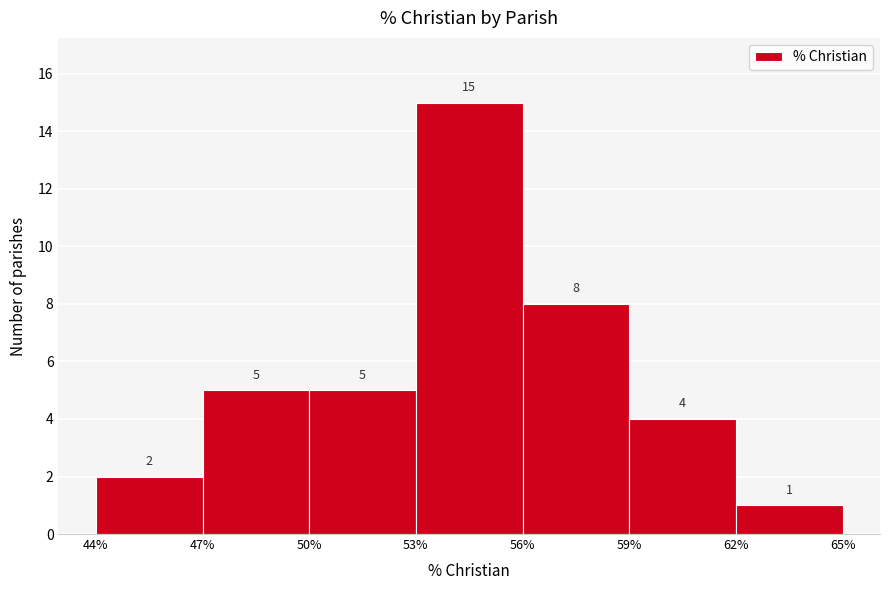

Reading left to right, list every bar in this chart as the range it spans on the x-axis followed by its height.

44% to 47%: 2
47% to 50%: 5
50% to 53%: 5
53% to 56%: 15
56% to 59%: 8
59% to 62%: 4
62% to 65%: 1